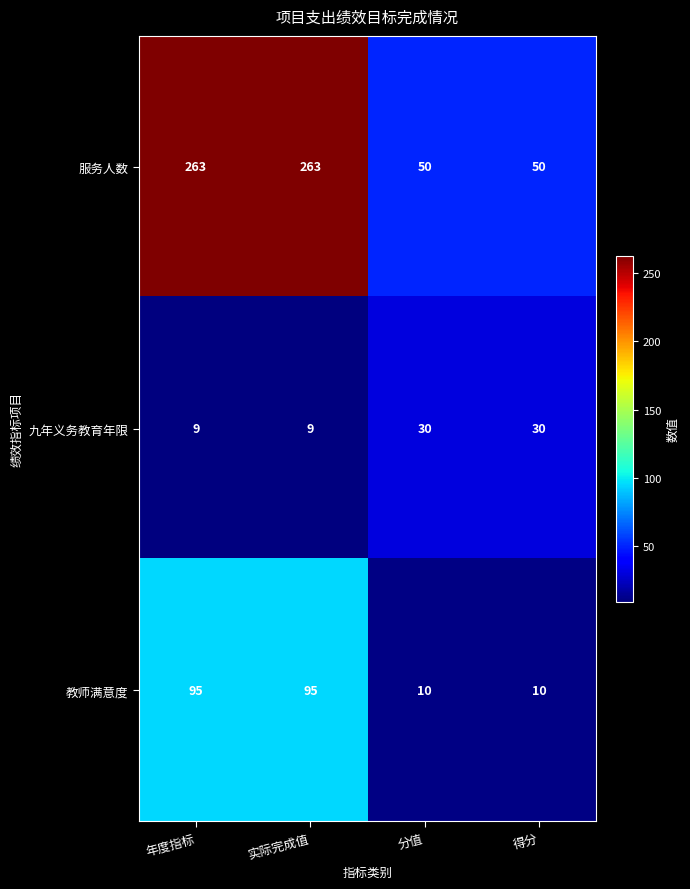

What is the minimum value shown in the chart?

9